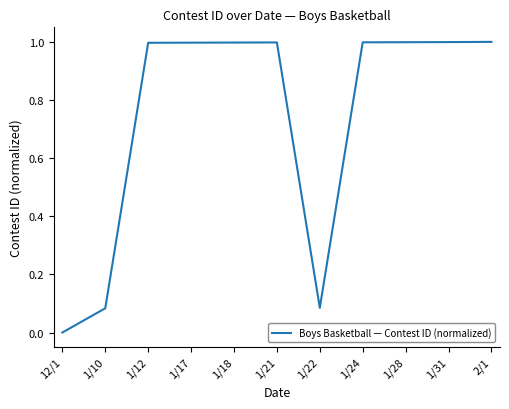

What is the change in value from 12/1 to 1/22?

+0.1